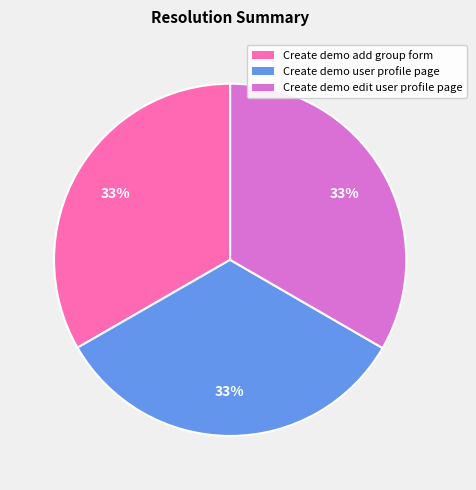

Is there any slice that represents more than half of the pie?

No